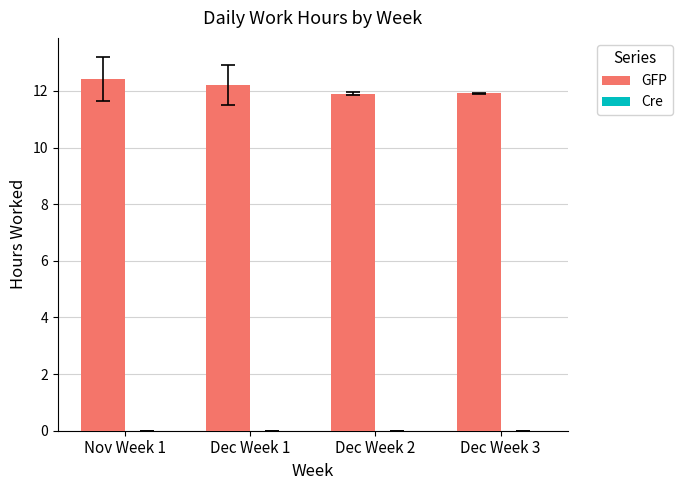

What is the label of the 2nd bar from the right?

Dec Week 2